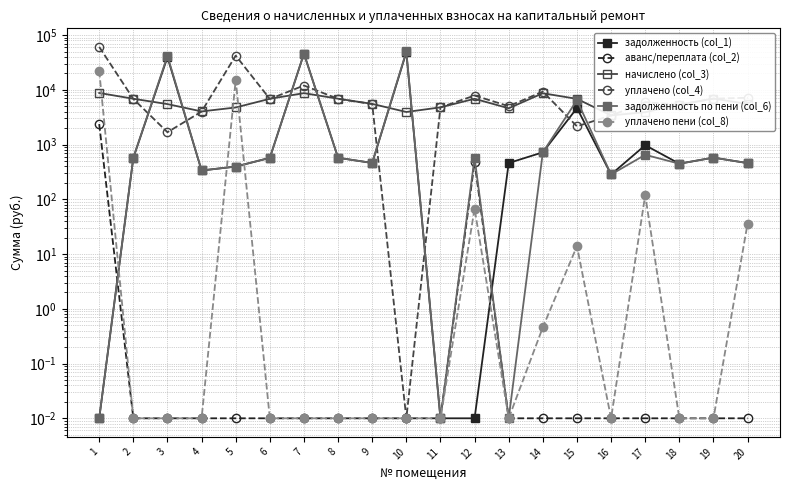

Between 4 and 17, which series saw the biggest shift?

уплачено (col_4)